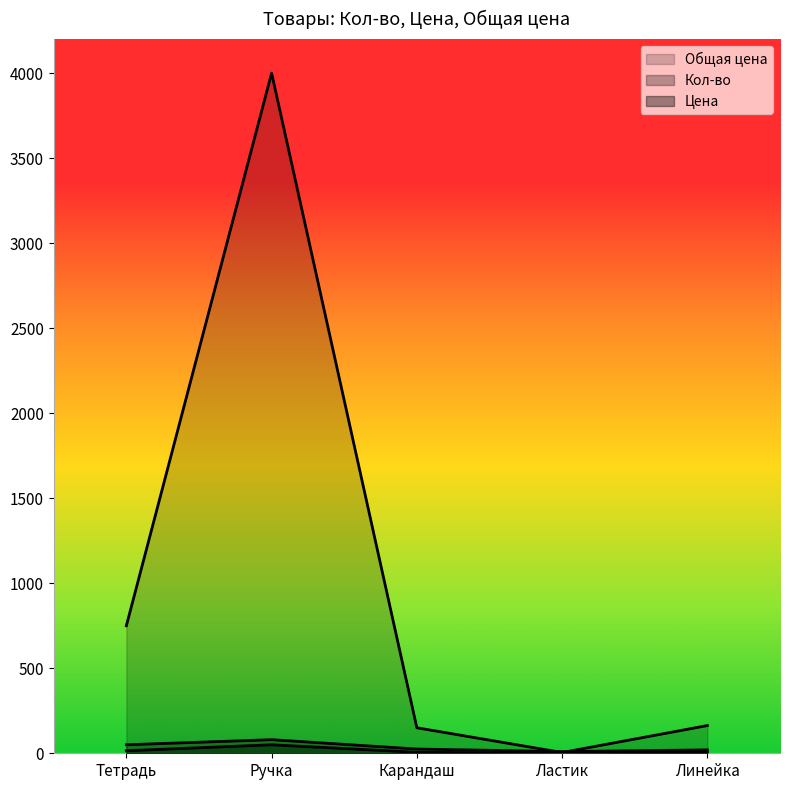

List the labels in order of Цена value, smallest first.

Ластик, Карандаш, Линейка, Тетрадь, Ручка